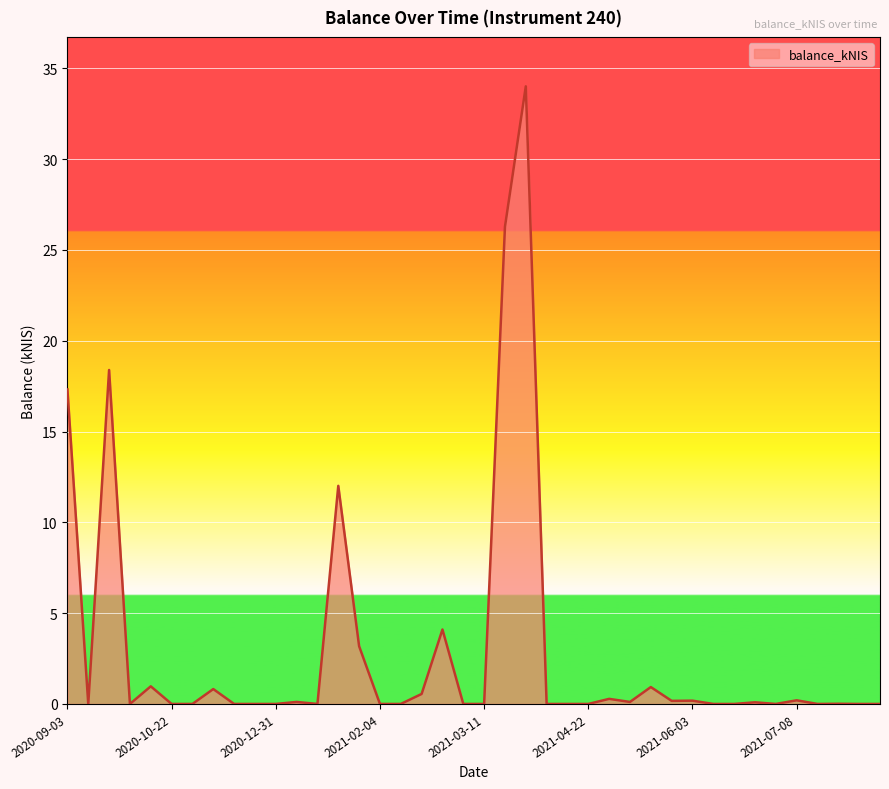

What is the difference between the maximum and minimum values?

34.0